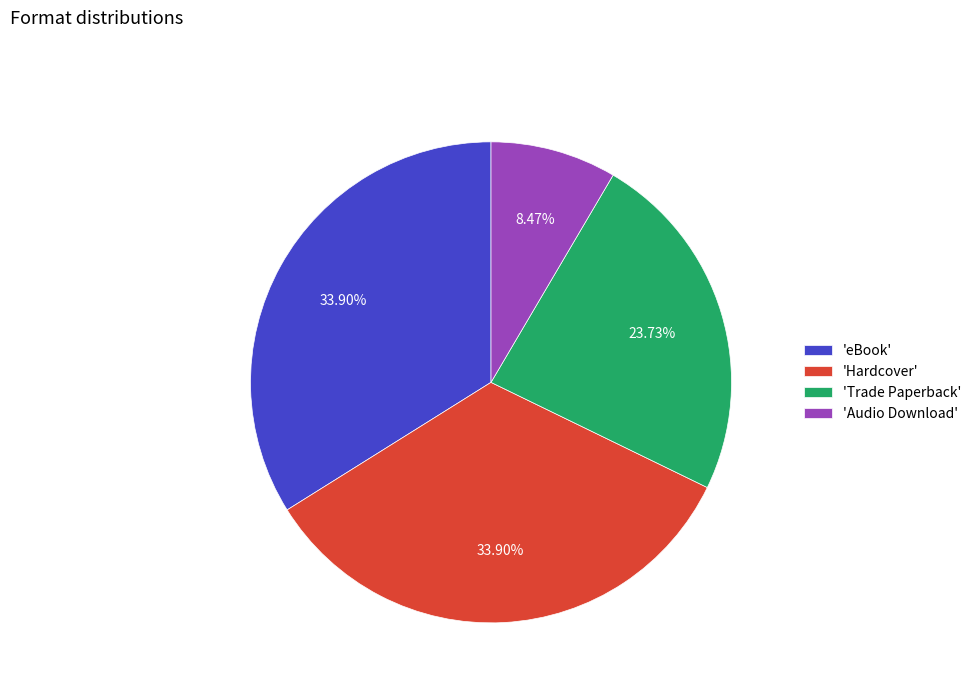

Which slice is the smallest?

'Audio Download'